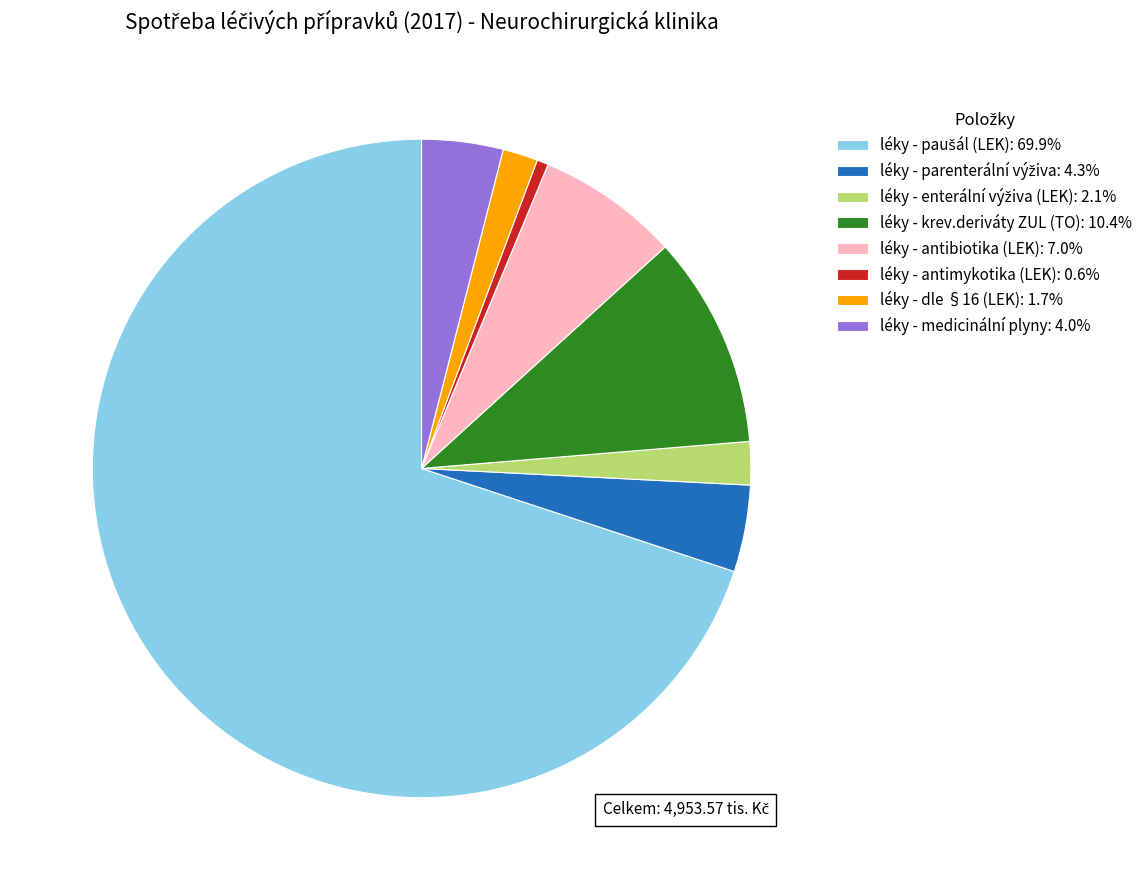

Which slice is the largest?

léky - paušál (LEK)